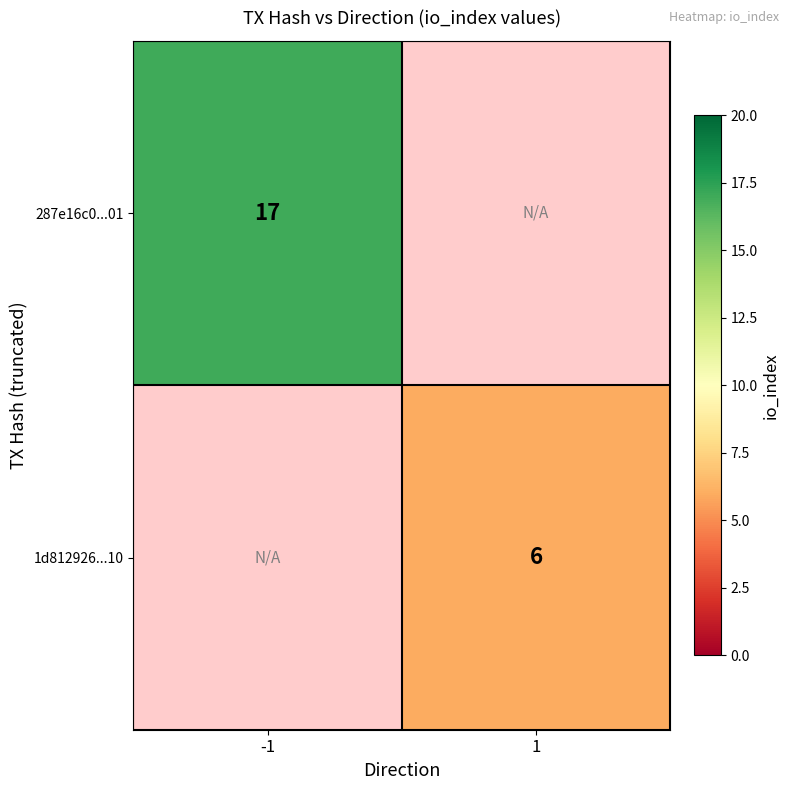

Is it true that 1d812926...10 equals 10 at 1?

False